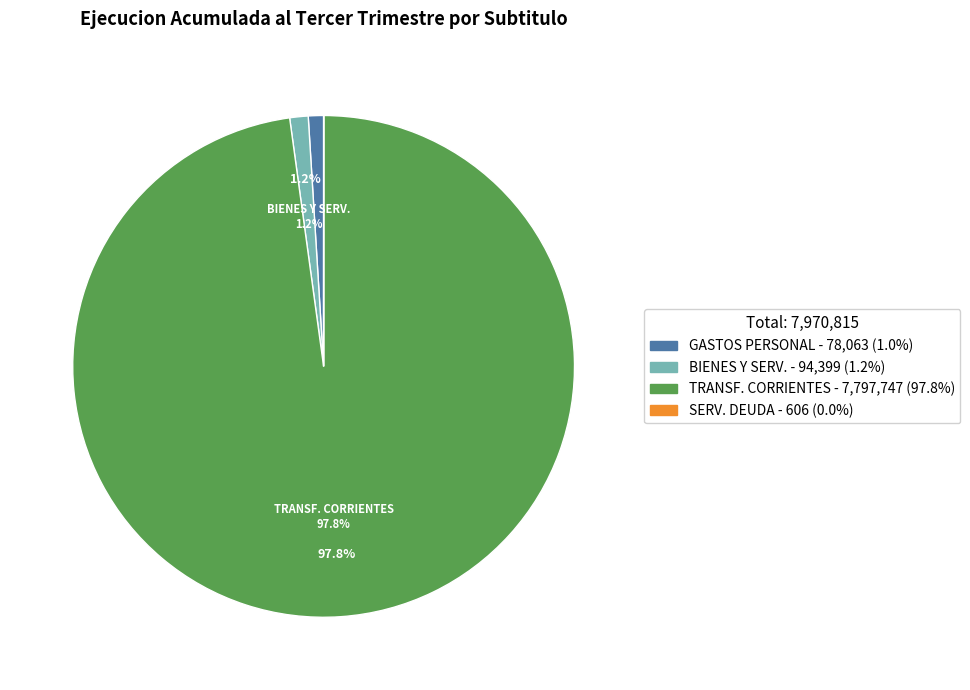

Is there any slice that represents more than half of the pie?

Yes